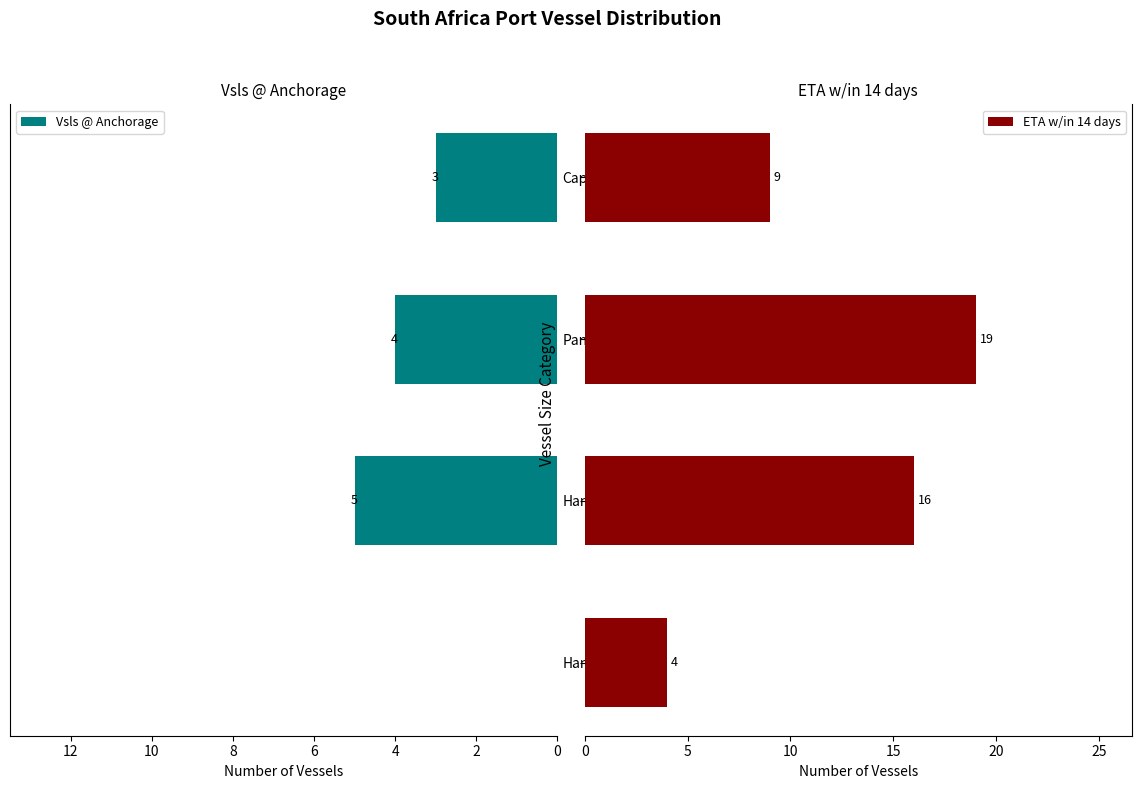

What is the sum of all Vsls @ Anchorage values?

12